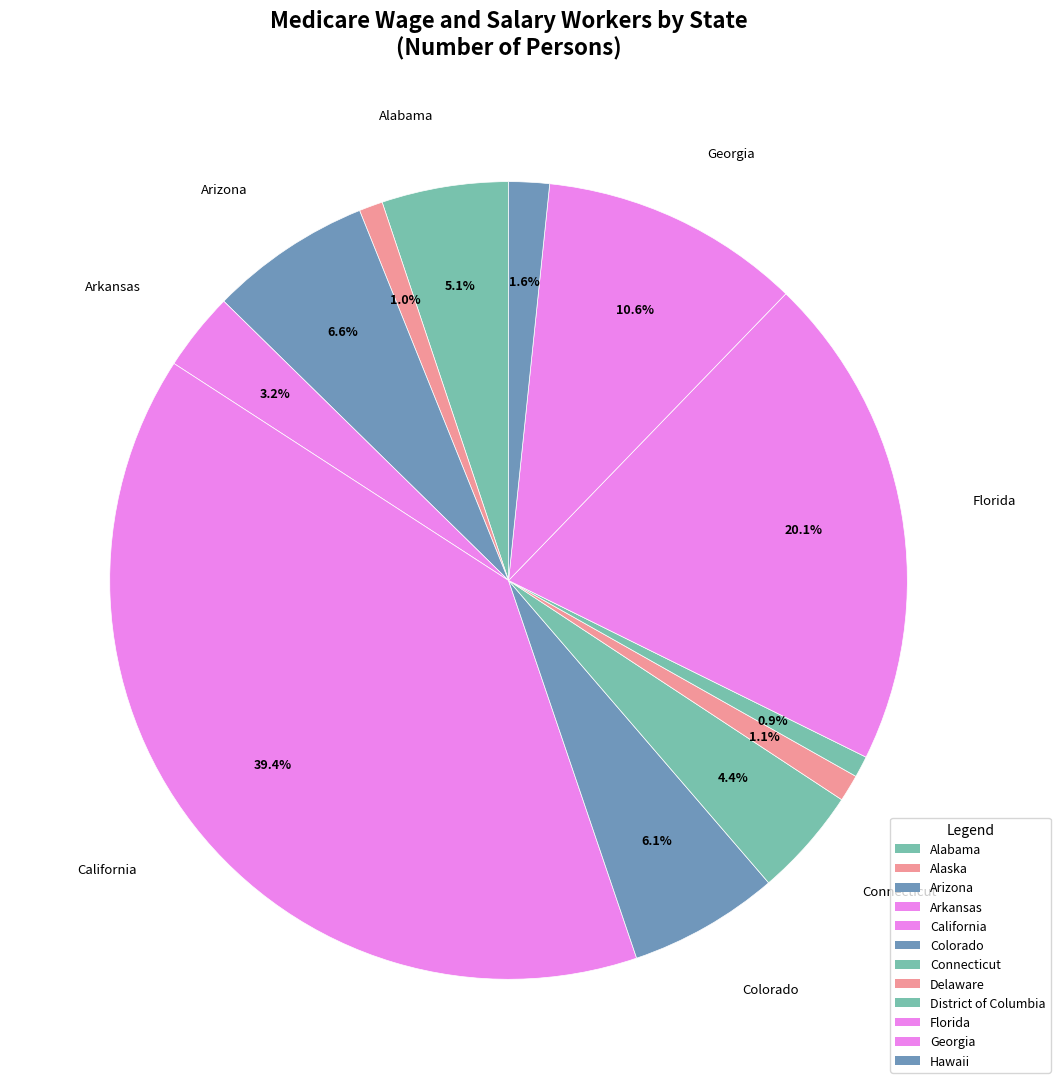

Count the number of slices in the pie.

12